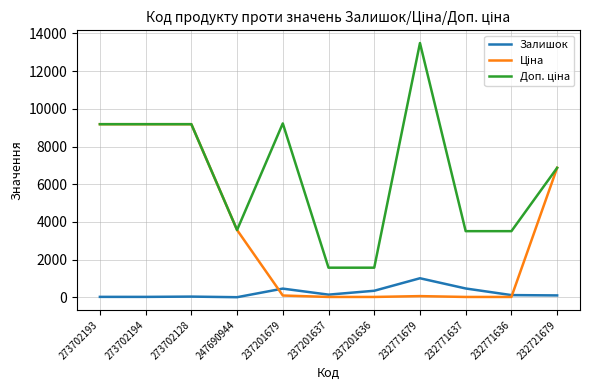

Which label corresponds to the largest value in the chart?

232771679